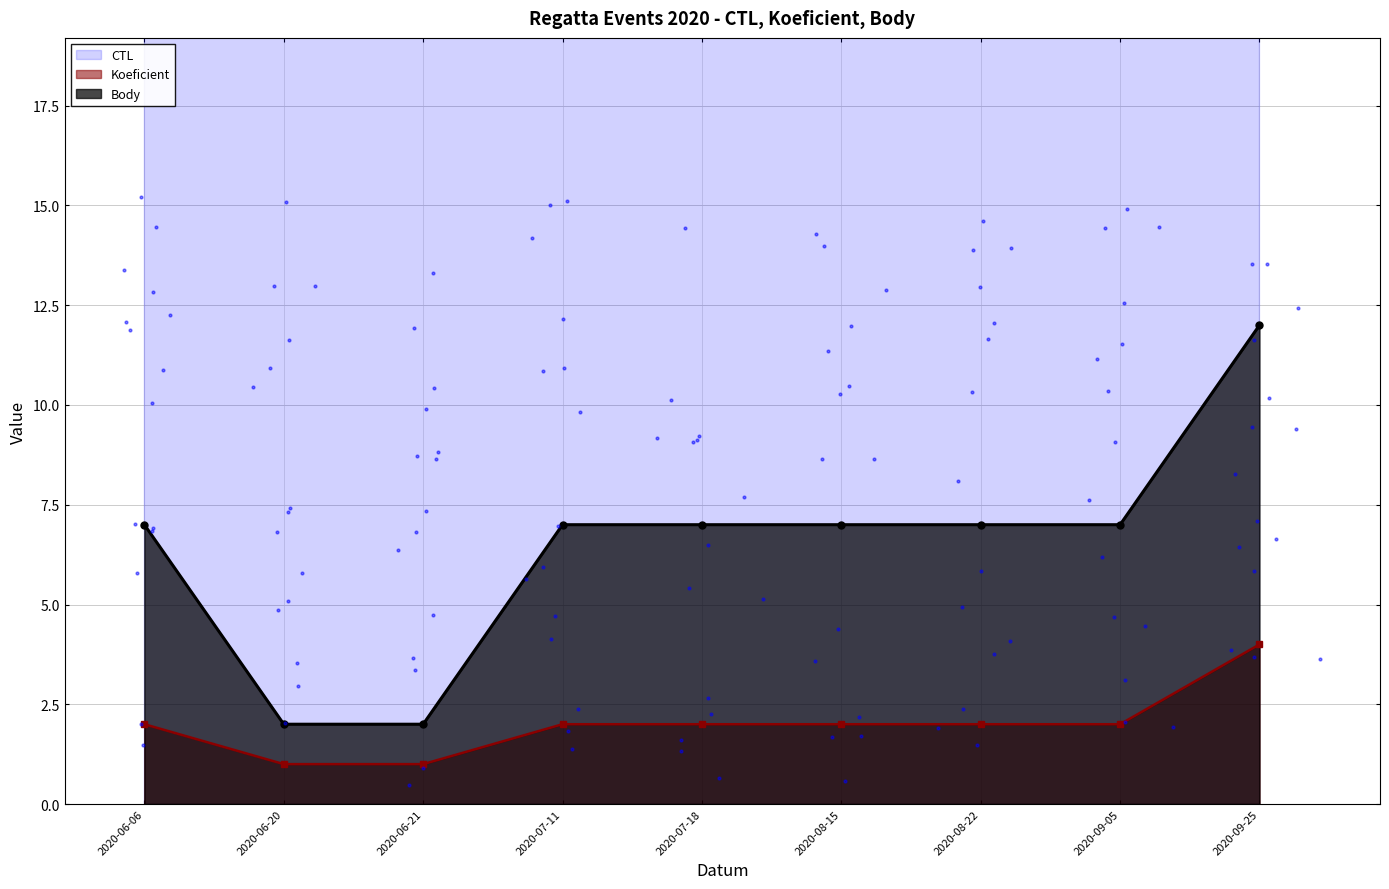

Which series has the largest total across all categories?

CTL